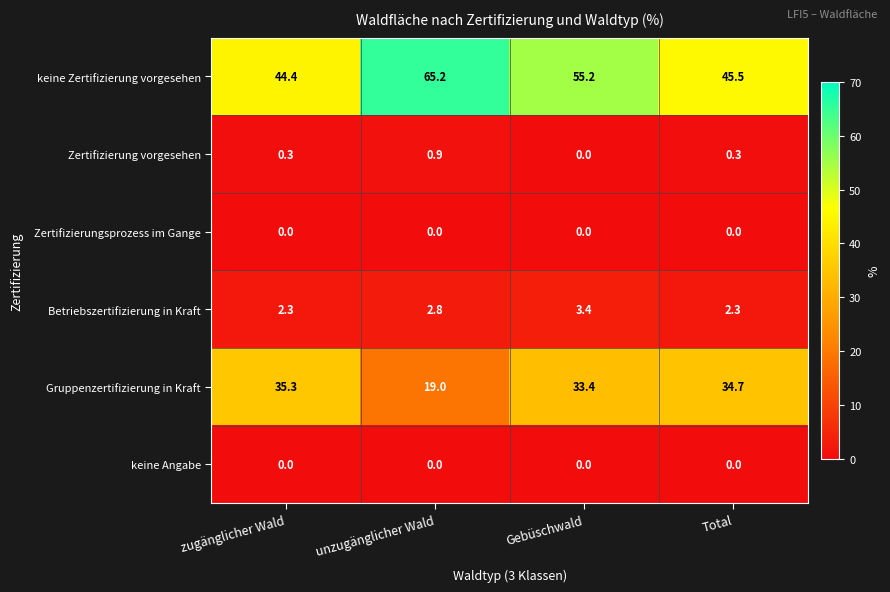

Reading left to right, what are all the values shown in this chart?

keine Zertifizierung vorgesehen: zugänglicher Wald=44.4	unzugänglicher Wald=65.2	Gebüschwald=55.2	Total=45.5
Zertifizierung vorgesehen: zugänglicher Wald=0.3	unzugänglicher Wald=0.9	Gebüschwald=0.0	Total=0.3
Zertifizierungsprozess im Gange: zugänglicher Wald=0.0	unzugänglicher Wald=0.0	Gebüschwald=0.0	Total=0.0
Betriebszertifizierung in Kraft: zugänglicher Wald=2.3	unzugänglicher Wald=2.8	Gebüschwald=3.4	Total=2.3
Gruppenzertifizierung in Kraft: zugänglicher Wald=35.3	unzugänglicher Wald=19.0	Gebüschwald=33.4	Total=34.7
keine Angabe: zugänglicher Wald=0.0	unzugänglicher Wald=0.0	Gebüschwald=0.0	Total=0.0